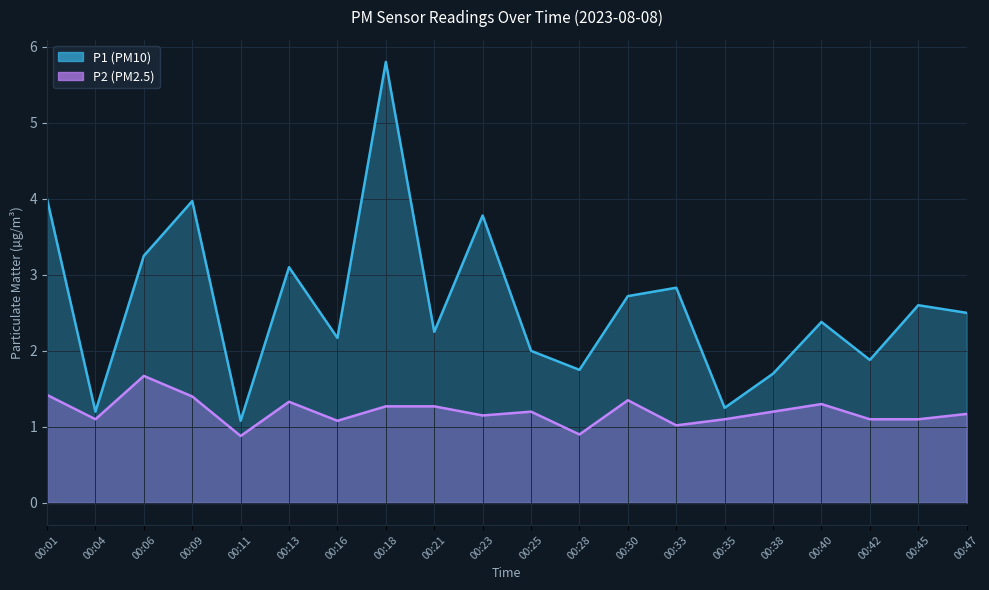

The P2 series shows 2.2 at 00:40. True or false?

False